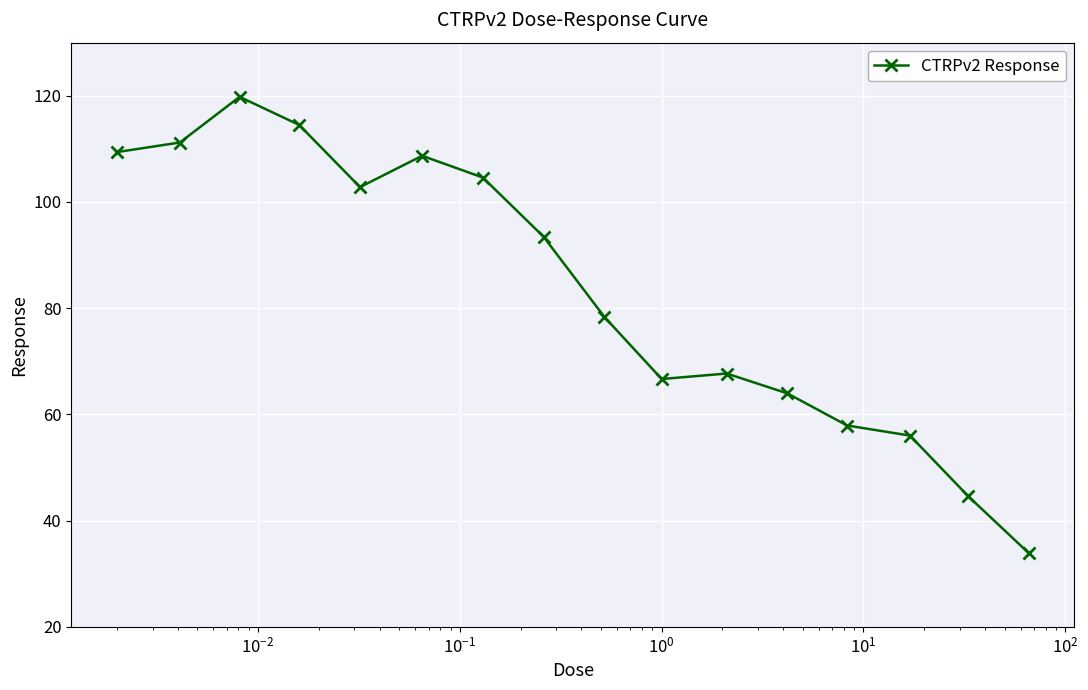

True or false: there are more than 0 points higher than both neighbors.

True